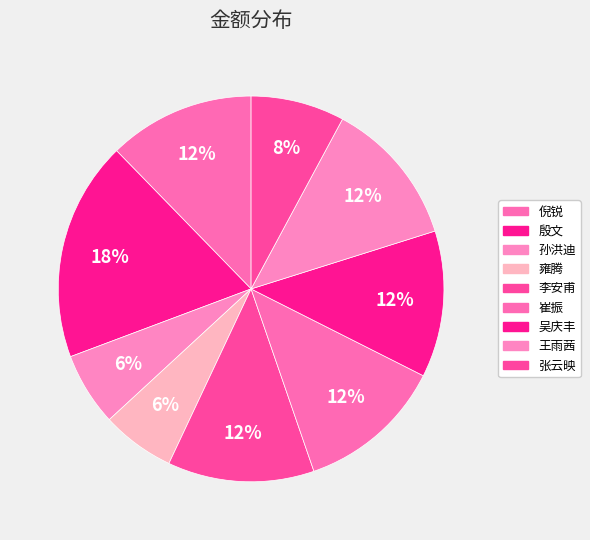

Count the number of slices in the pie.

9